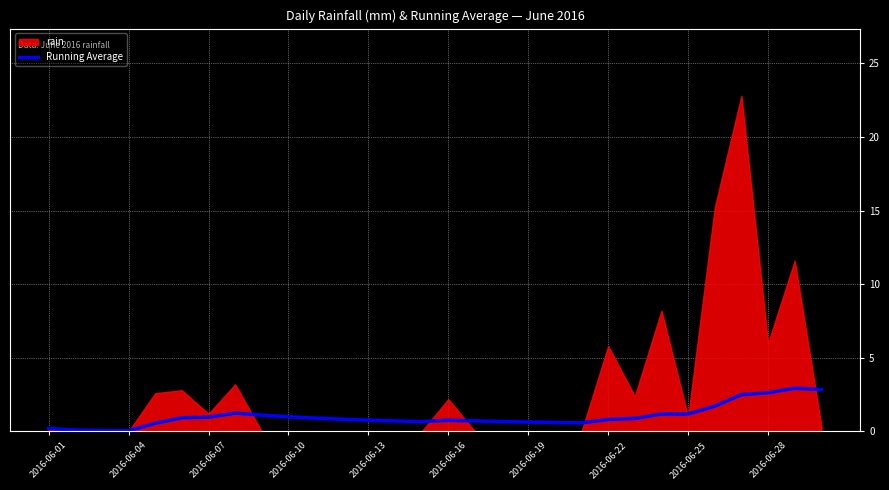

What is the approximate value at 2016-06-13?

0.8